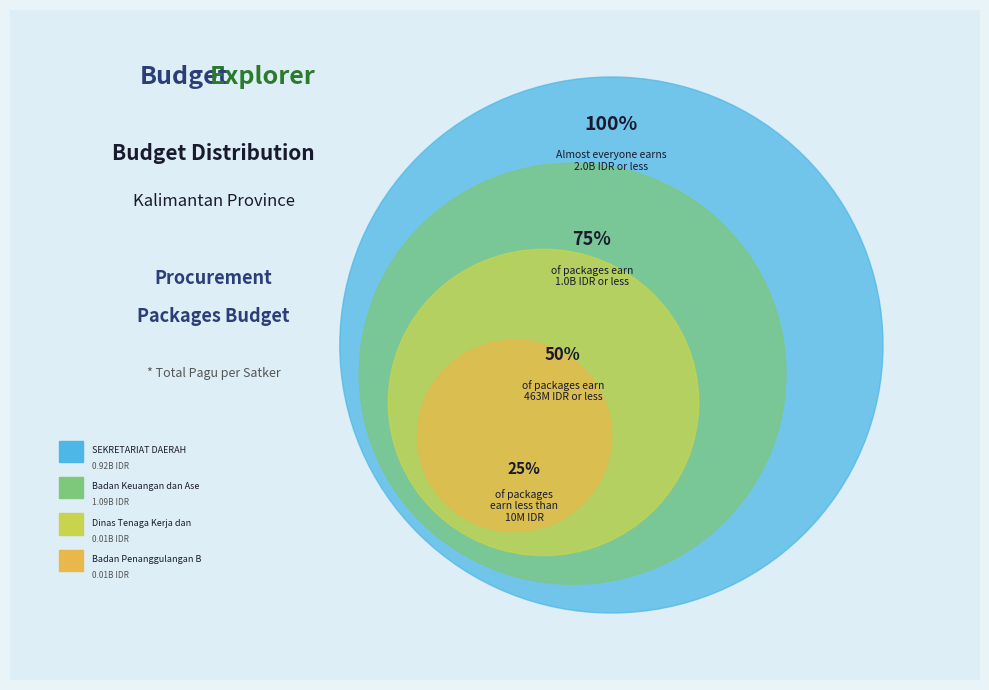

Which slice is the largest?

Badan Keuangan dan Aset Daerah